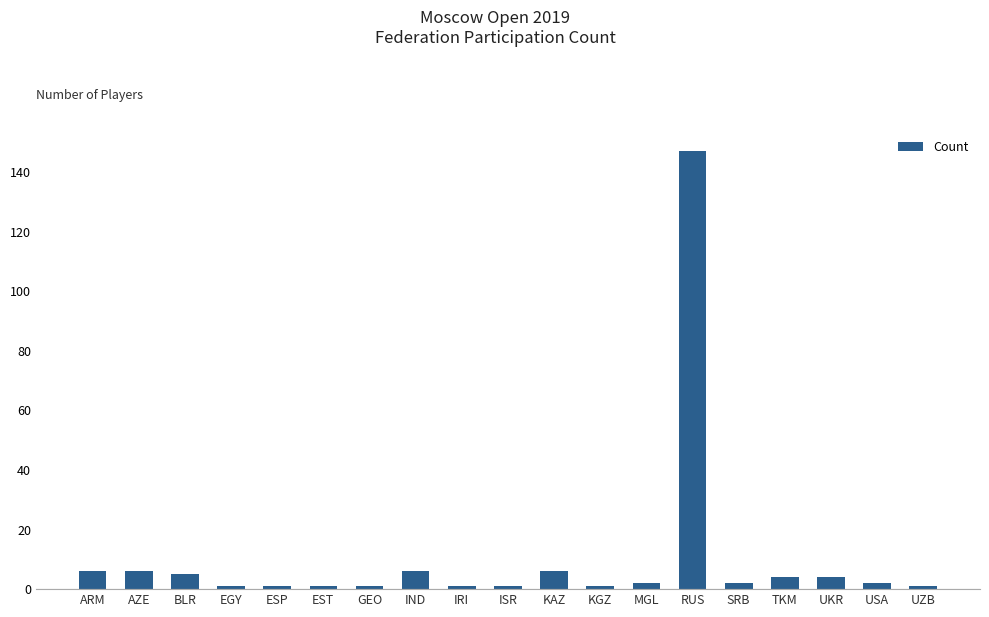

Does the chart contain stacked bars?

No